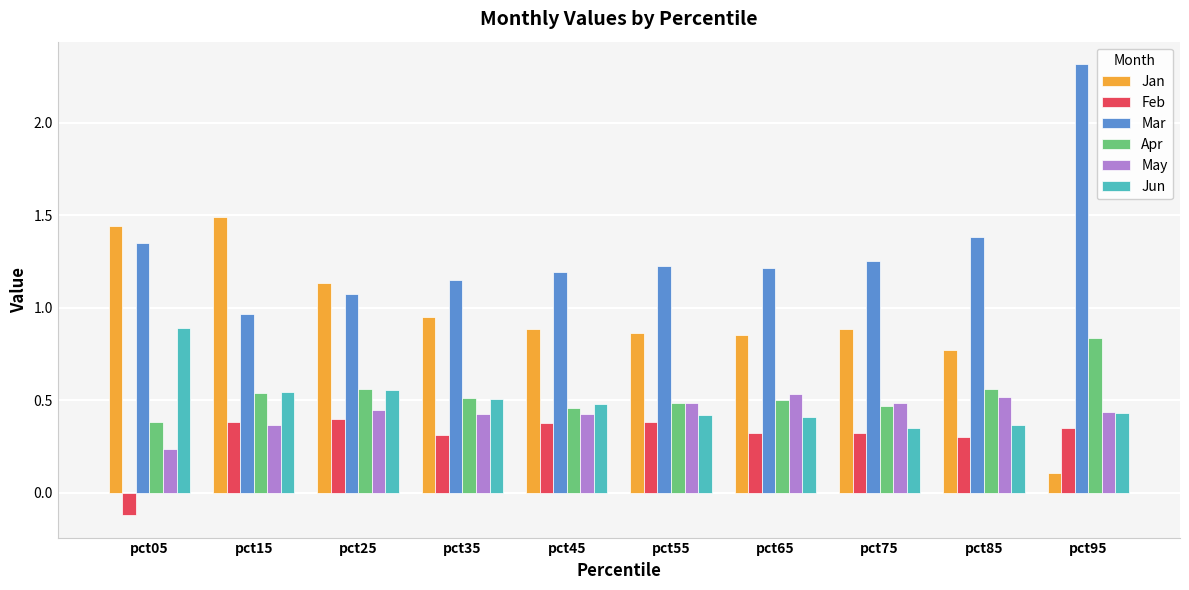

What is the greatest value displayed?

2.3